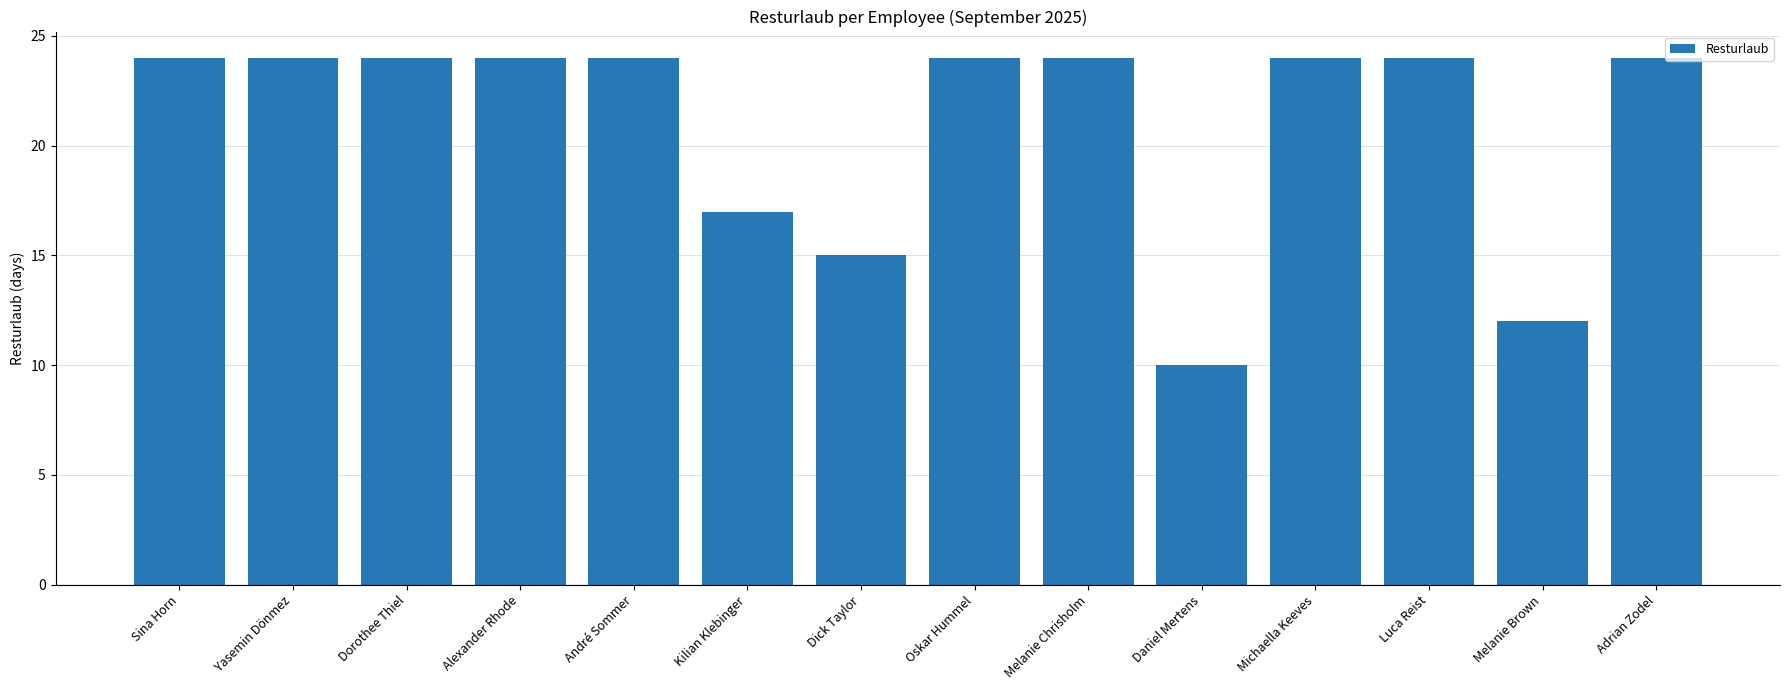

Reading left to right, what are all the values shown in this chart?

Sina Horn=24	Yasemin Dönmez=24	Dorothee Thiel=24	Alexander Rhode=24	André Sommer=24	Kilian Klebinger=17	Dick Taylor=15	Oskar Hummel=24	Melanie Chrisholm=24	Daniel Mertens=10	Michaella Keeves=24	Luca Reist=24	Melanie Brown=12	Adrian Zodel=24